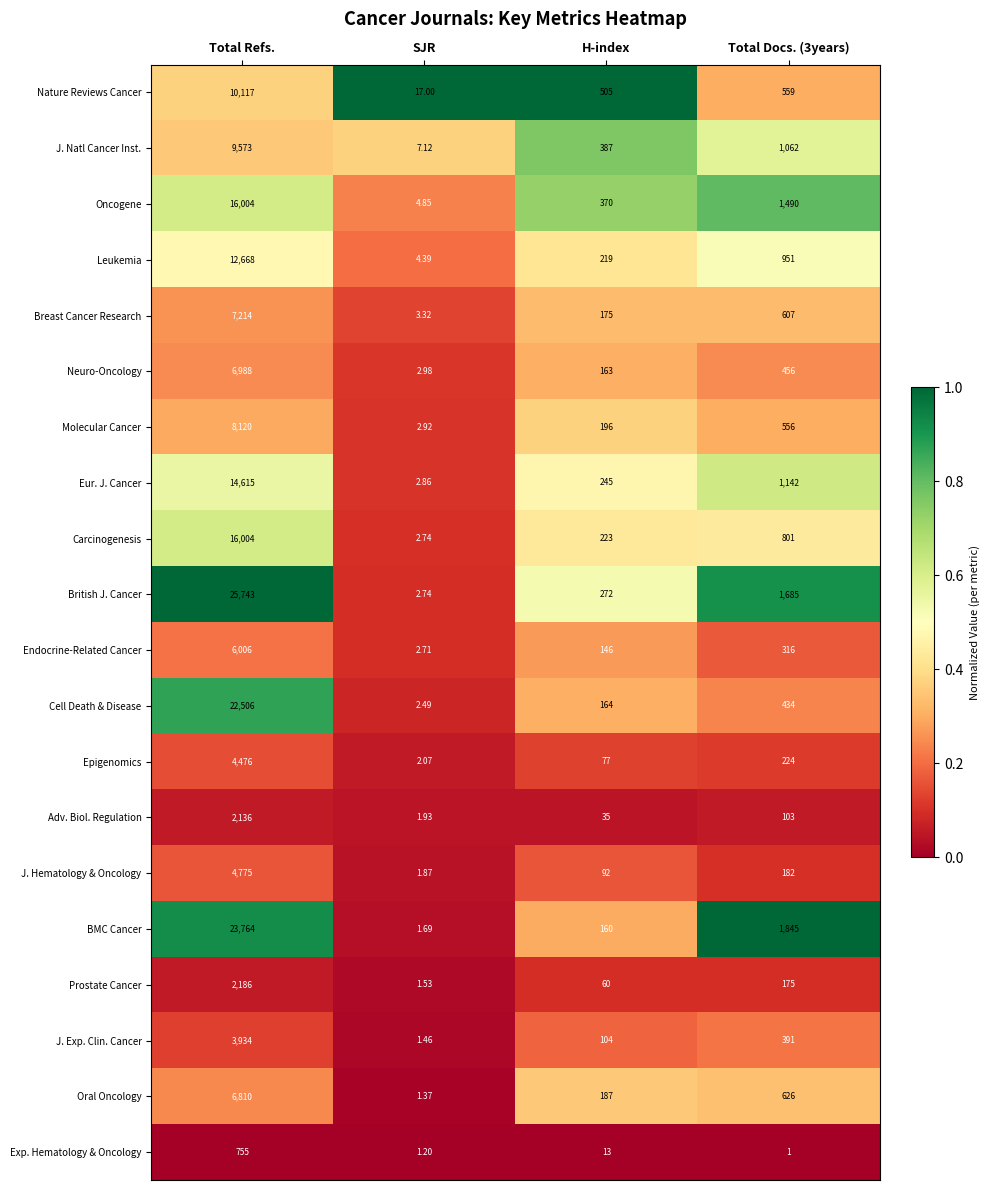

Which series changed the most between SJR and H-index?

Nature Reviews Cancer